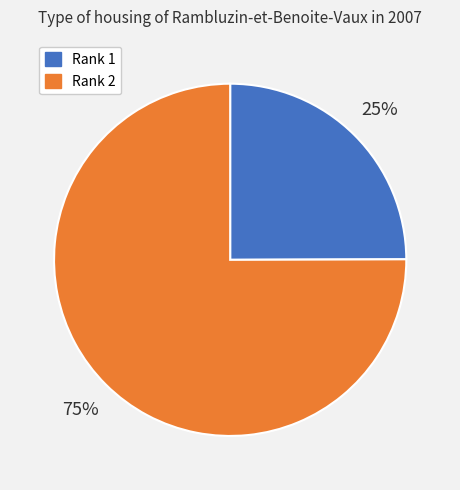

True or false: Rank 1 accounts for 25% of the total.

True